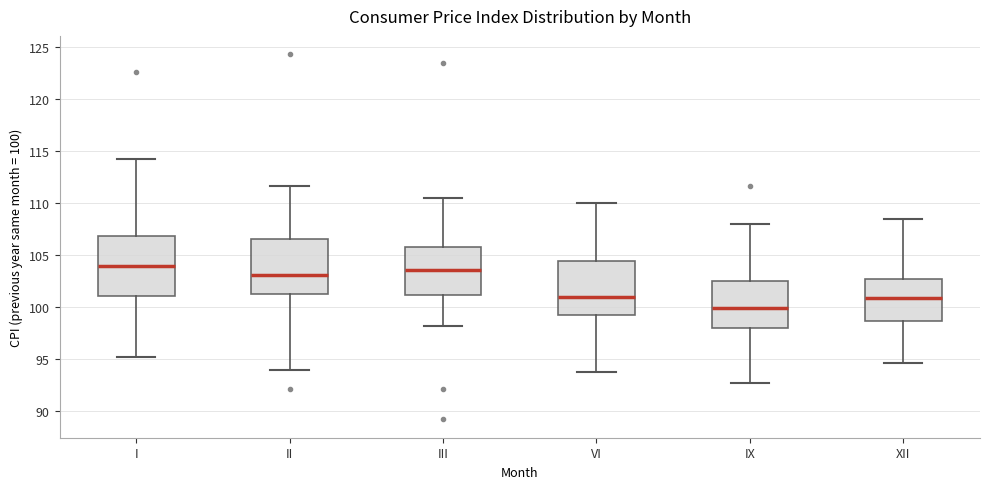

Reading left to right, transcribe this box plot: for each box, give where its median line is, the range the box spans, and where its two whiskers end, as read against the y-axis. The values are not printed on the chart, so give them approximately, as read against the axis.

I: median 104.0, box 101.0 to 107.0, whiskers 95.0 to 114.0
II: median 103.0, box 101.5 to 106.5, whiskers 94.0 to 111.5
III: median 103.5, box 101.0 to 106.0, whiskers 98.0 to 110.5
VI: median 101.0, box 99.5 to 104.5, whiskers 94.0 to 110.0
IX: median 100.0, box 98.0 to 102.5, whiskers 92.5 to 108.0
XII: median 101.0, box 98.5 to 102.5, whiskers 94.5 to 108.5